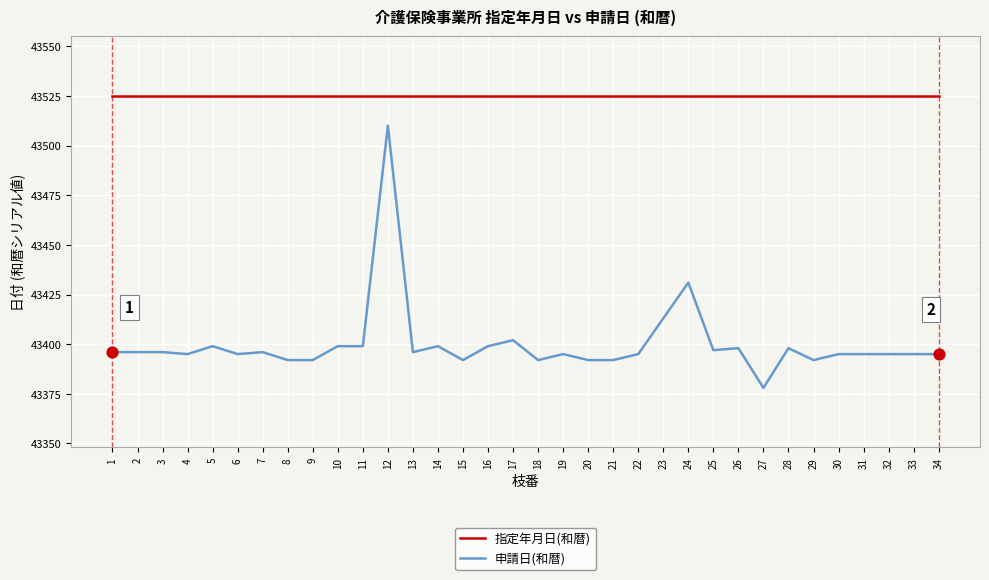

Which series has the largest total across all categories?

指定年月日(和暦)